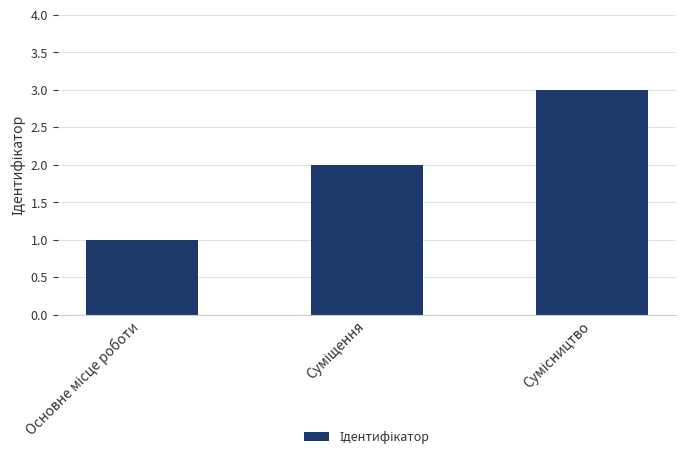

What is the greatest value displayed?

3